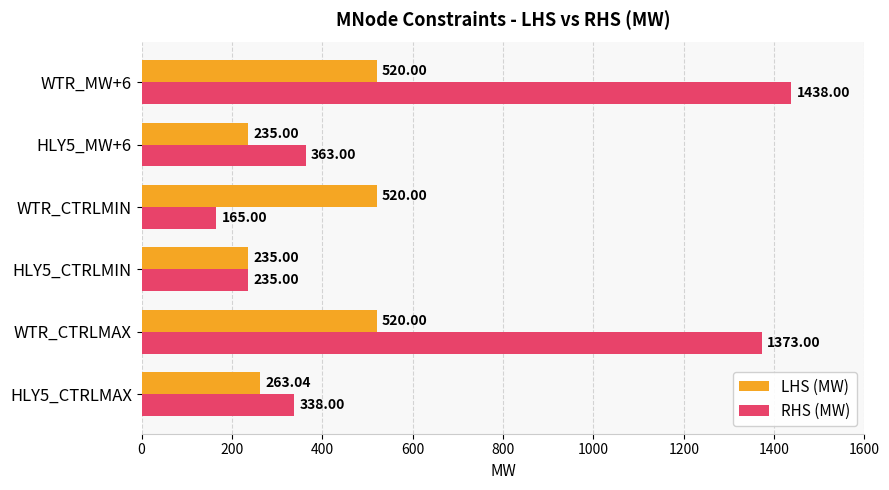

What are all the series names shown in the legend?

LHS (MW), RHS (MW)